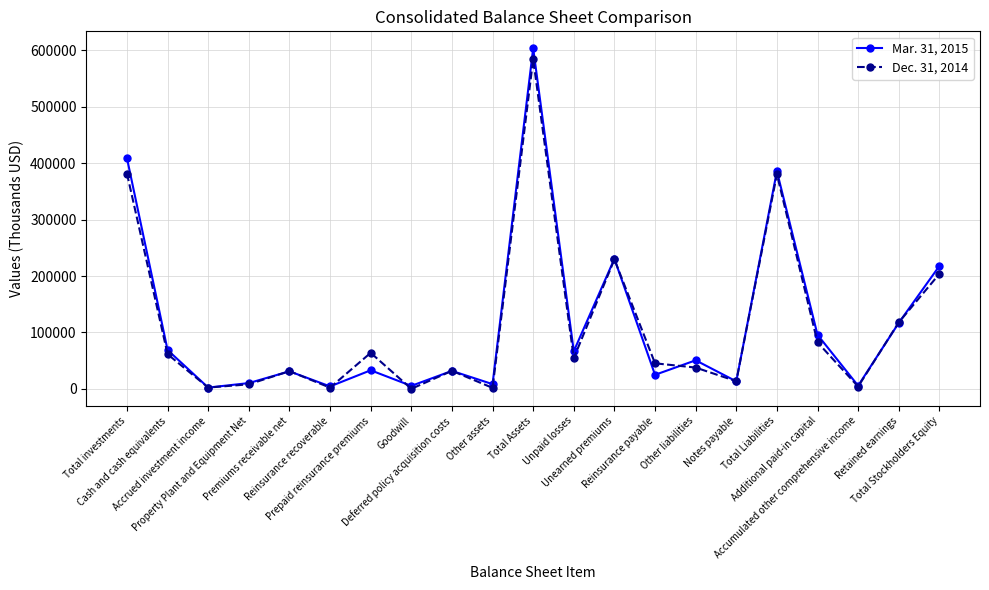

What is the label of the 13th point from the left?

Unearned premiums